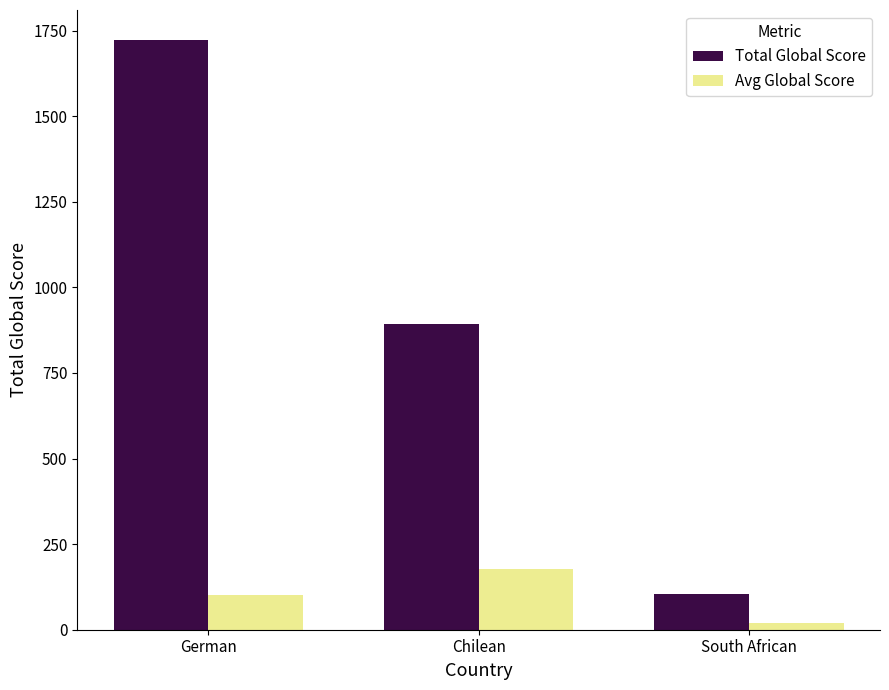

True or false: Total Global Score has a value of 894.0 at Chilean.

True